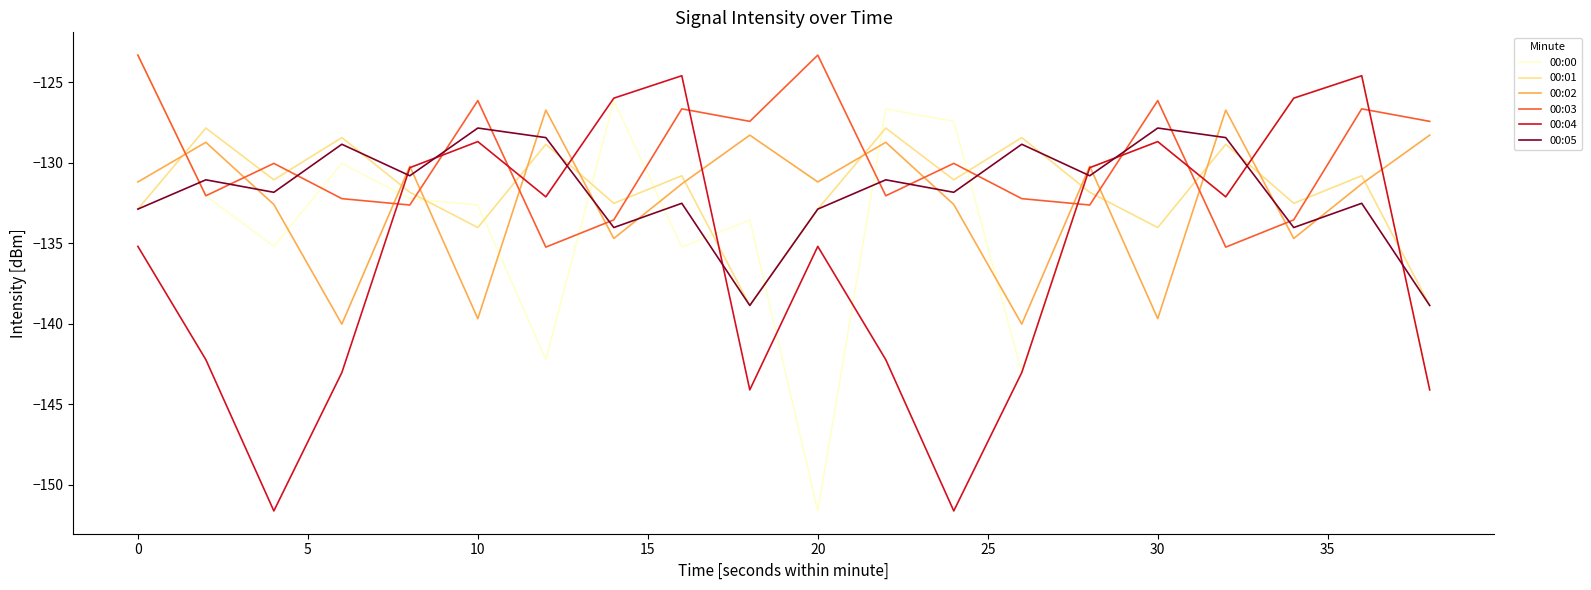

What is the minimum value shown in the chart?

-151.6